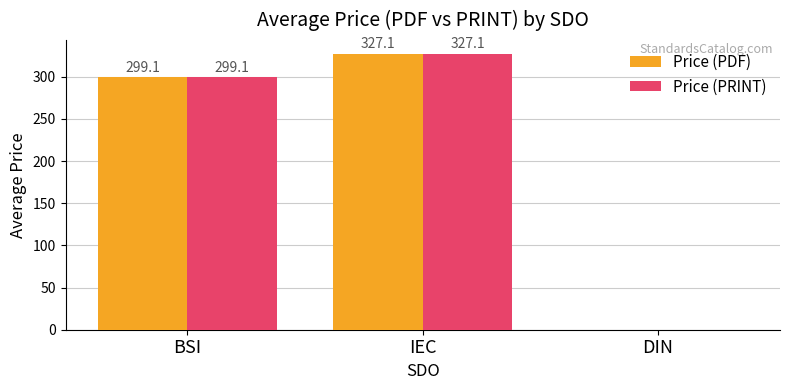

What is the greatest value displayed?

327.1